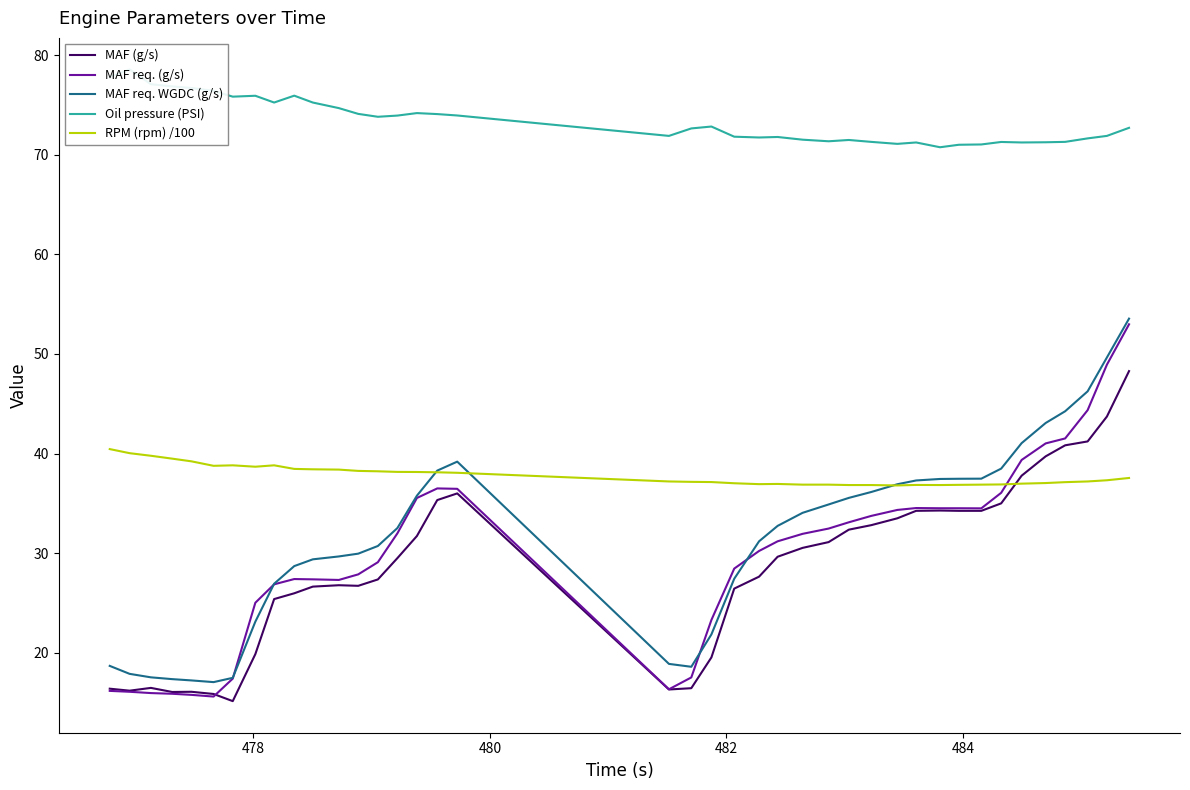

What is the highest value of the RPM (rpm) /100 series?

40.5